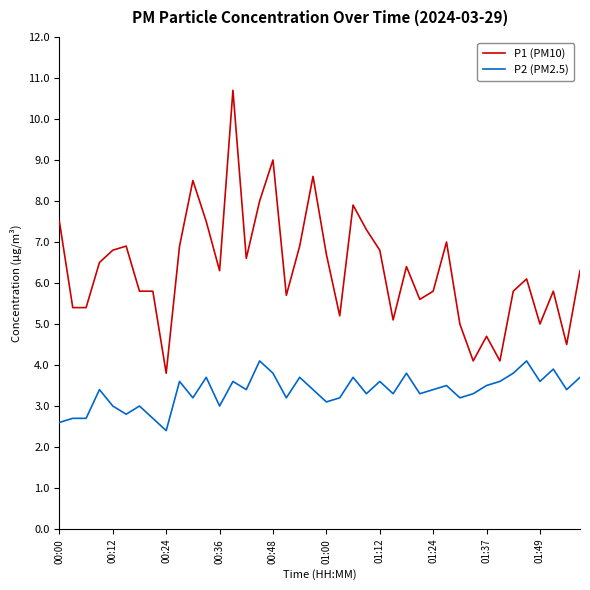

True or false: P1 (PM10) and P2 (PM2.5) intersect in this chart.

False